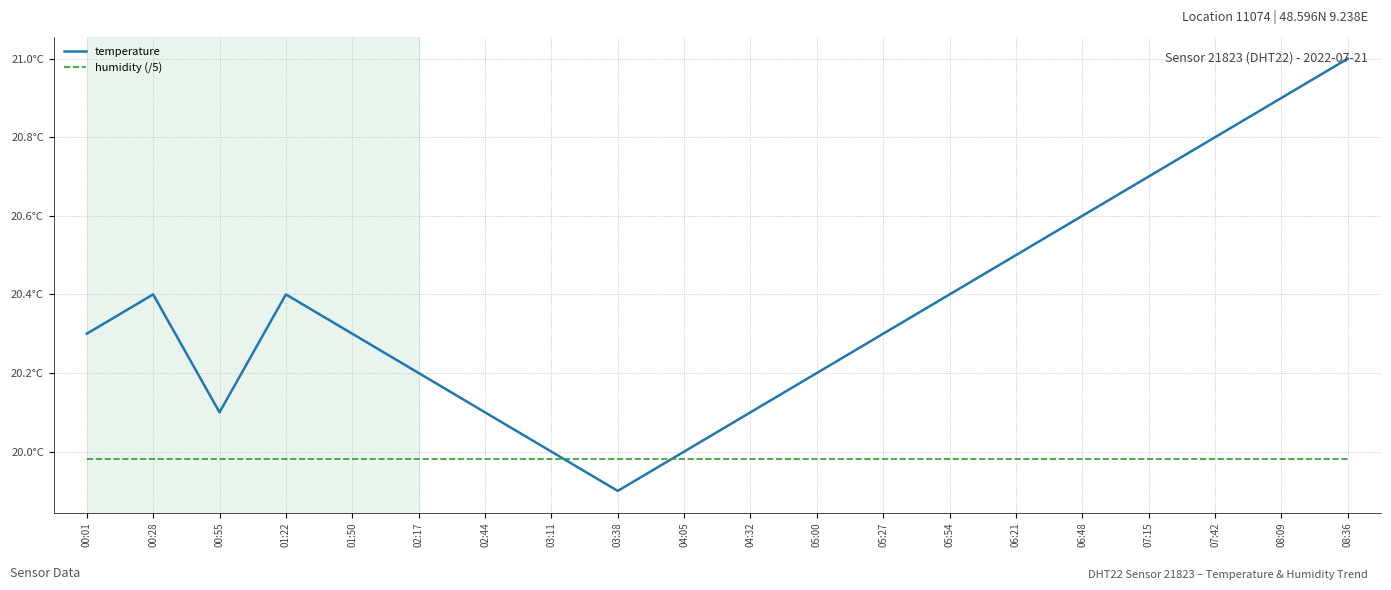

Does the chart have visible grid lines?

Yes